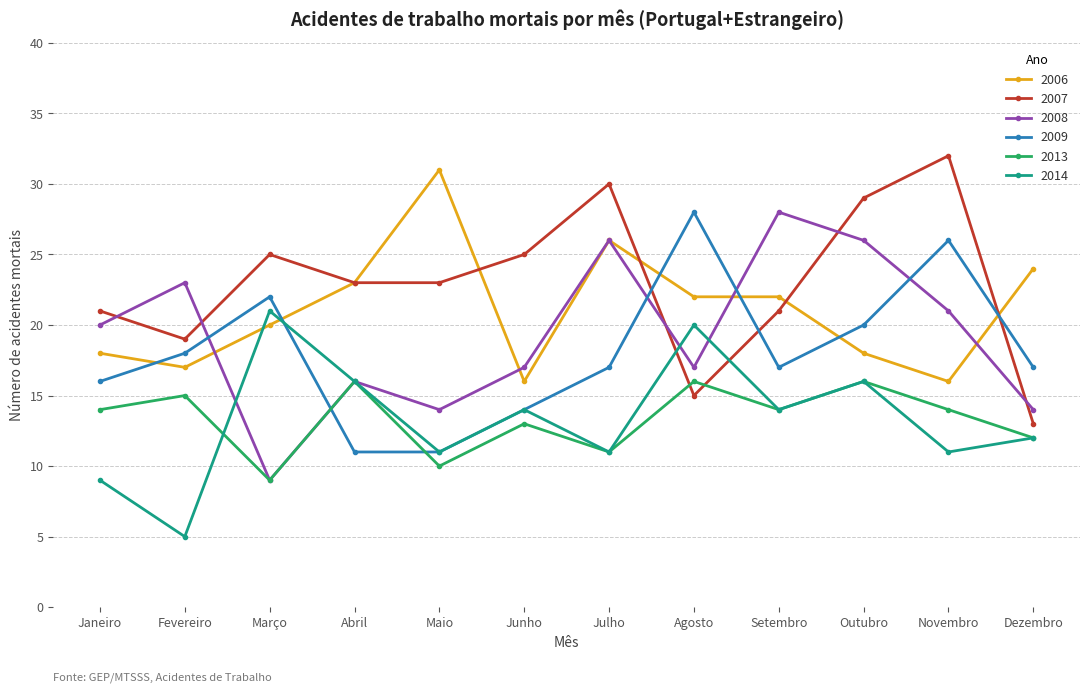

What is the total value across all series at Julho?

121